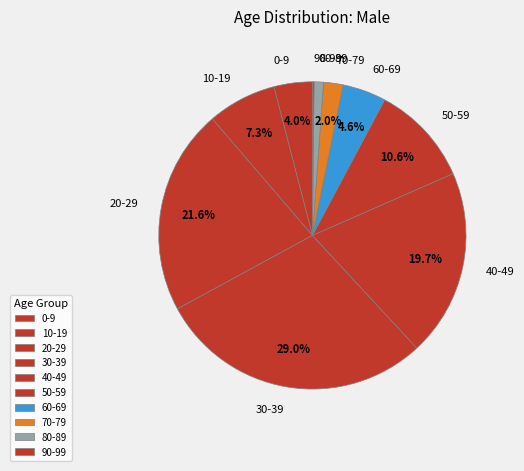

How much of the chart is everything except 20-29?

78.4%